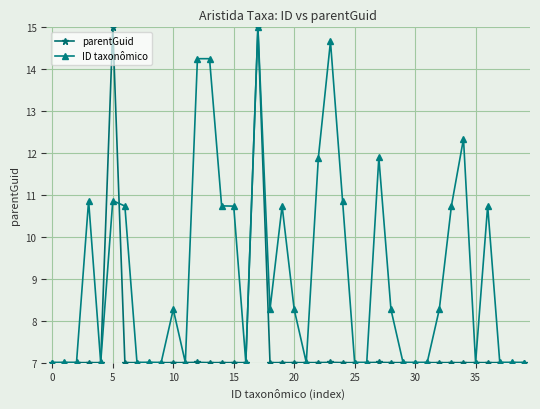

Which series has the largest total across all categories?

ID taxonômico